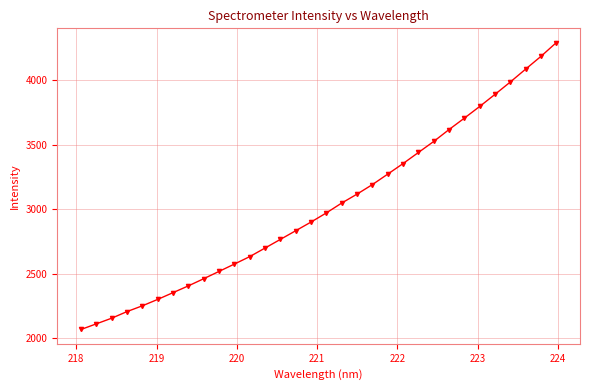

Does the chart display data point markers on the line(s)?

Yes